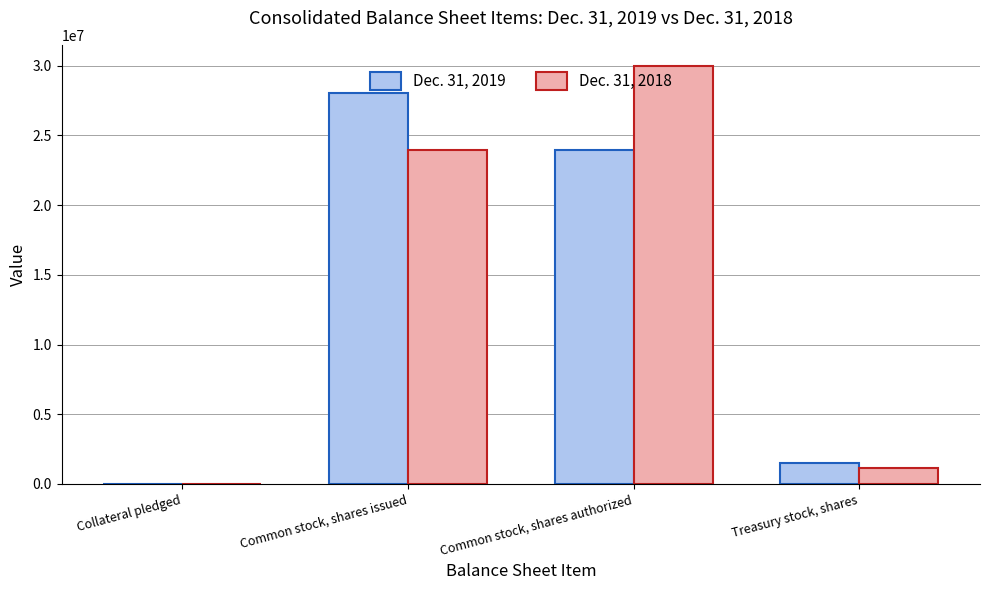

How many groups of bars are there?

4